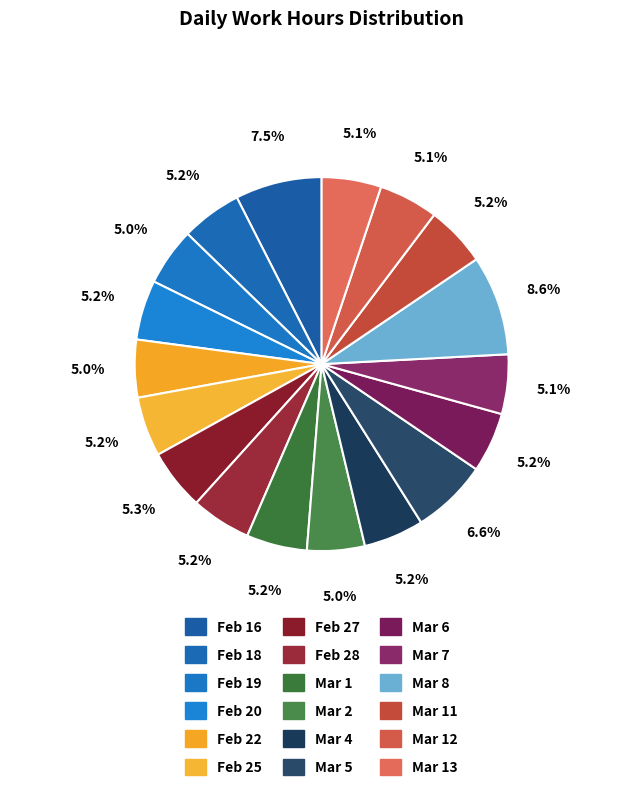

How many segments does this pie chart have?

18